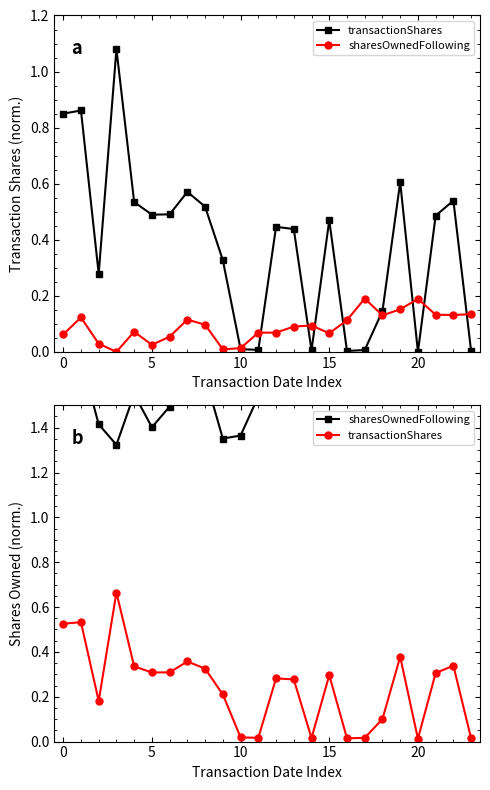

Does the chart have visible grid lines?

No